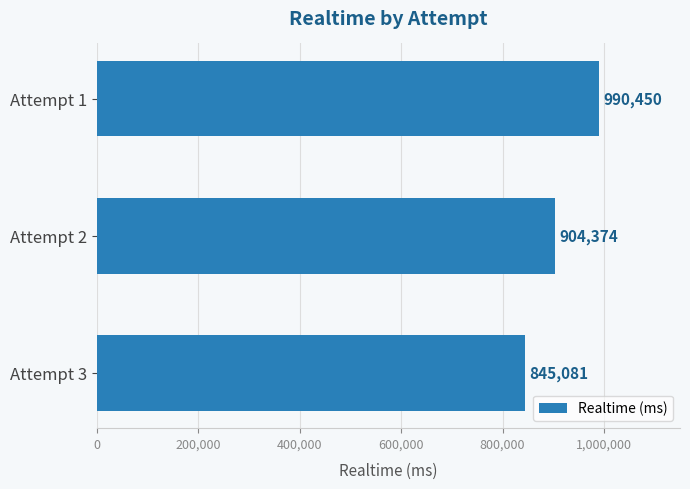

Reading bottom to top, transcribe all the data shown in this chart.

Attempt 3=845081	Attempt 2=904374	Attempt 1=990450